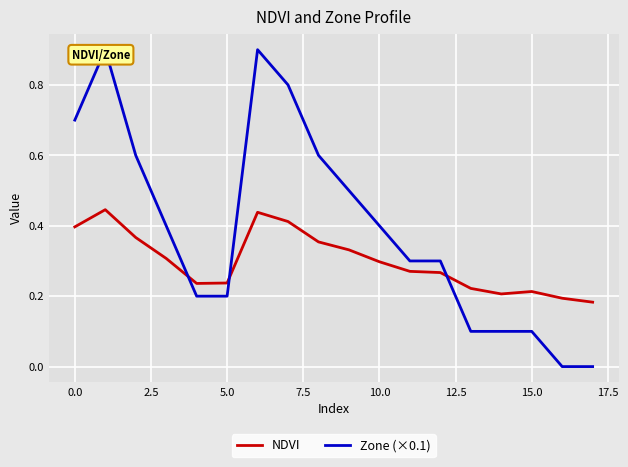

At which label is Zone (×0.1) closest to 0?

16